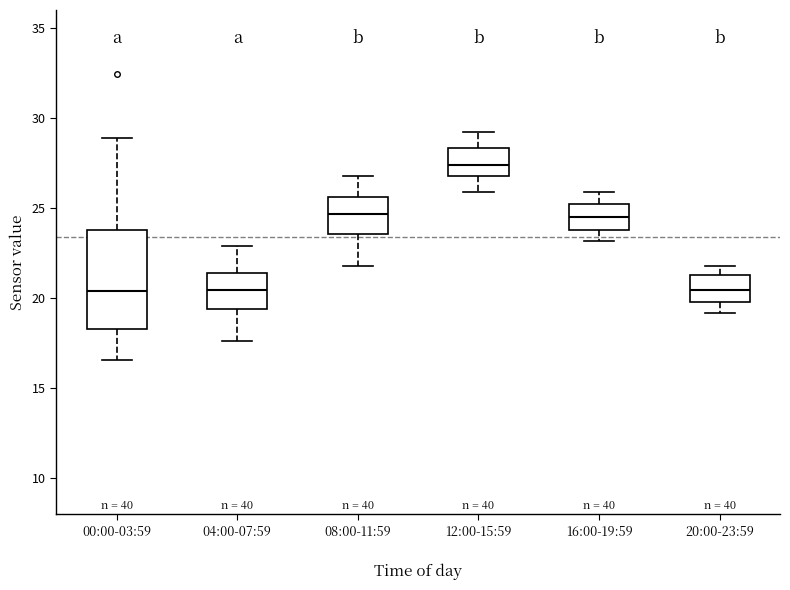

Reading left to right, read every box against the y-axis: the position of its median line, the range the box covers, and the ends of its whiskers. The values are not printed on the chart, so give them approximately, as read against the axis.

00:00-03:59: median 20.5, box 18.5 to 24.0, whiskers 16.5 to 29.0
04:00-07:59: median 20.5, box 19.5 to 21.5, whiskers 17.5 to 23.0
08:00-11:59: median 24.5, box 23.5 to 25.5, whiskers 22.0 to 27.0
12:00-15:59: median 27.5, box 27.0 to 28.5, whiskers 26.0 to 29.0
16:00-19:59: median 24.5, box 24.0 to 25.0, whiskers 23.0 to 26.0
20:00-23:59: median 20.5, box 20.0 to 21.5, whiskers 19.0 to 22.0